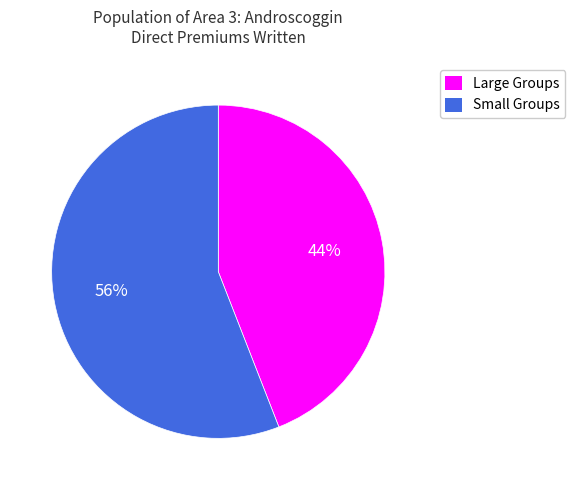

Is it true that Large Groups is 44% of the pie?

True